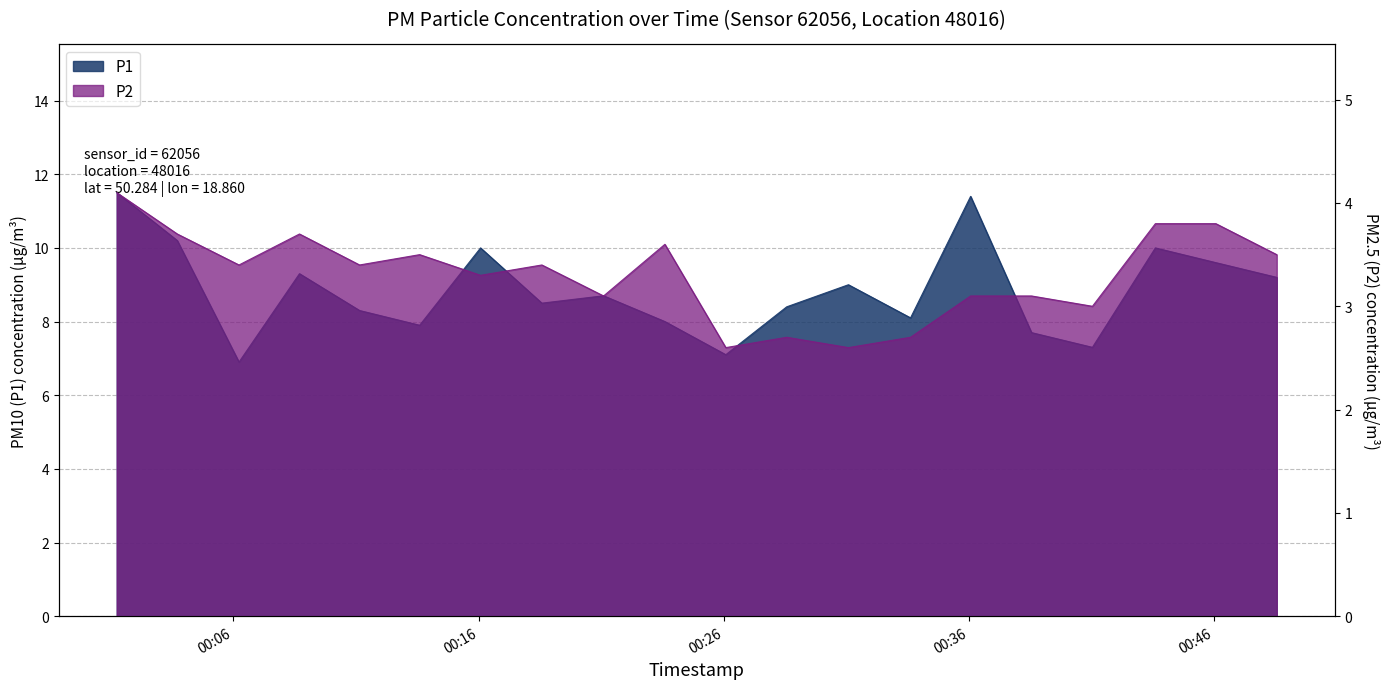

True or false: P1 and P2 cross at least once.

False